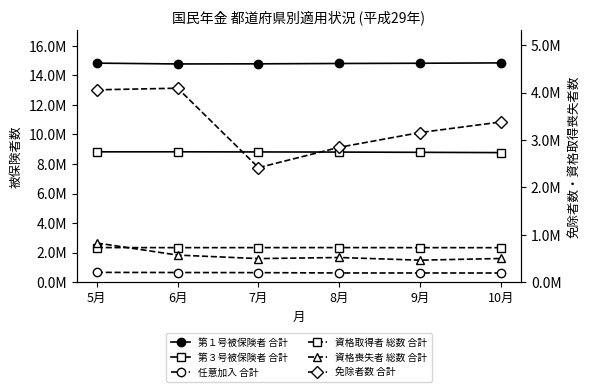

True or false: 資格喪失者 総数 合計 has a value of 501898 at 10月.

True